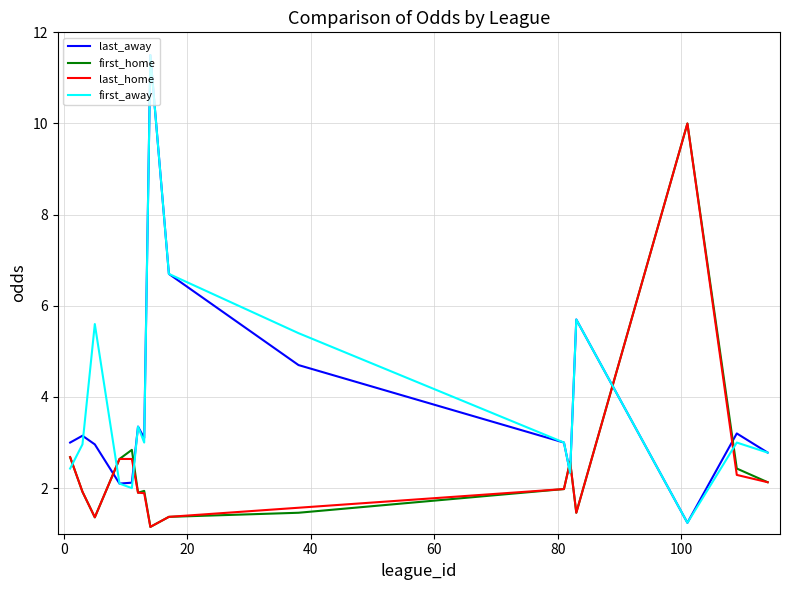

True or false: first_away and last_home intersect in this chart.

True